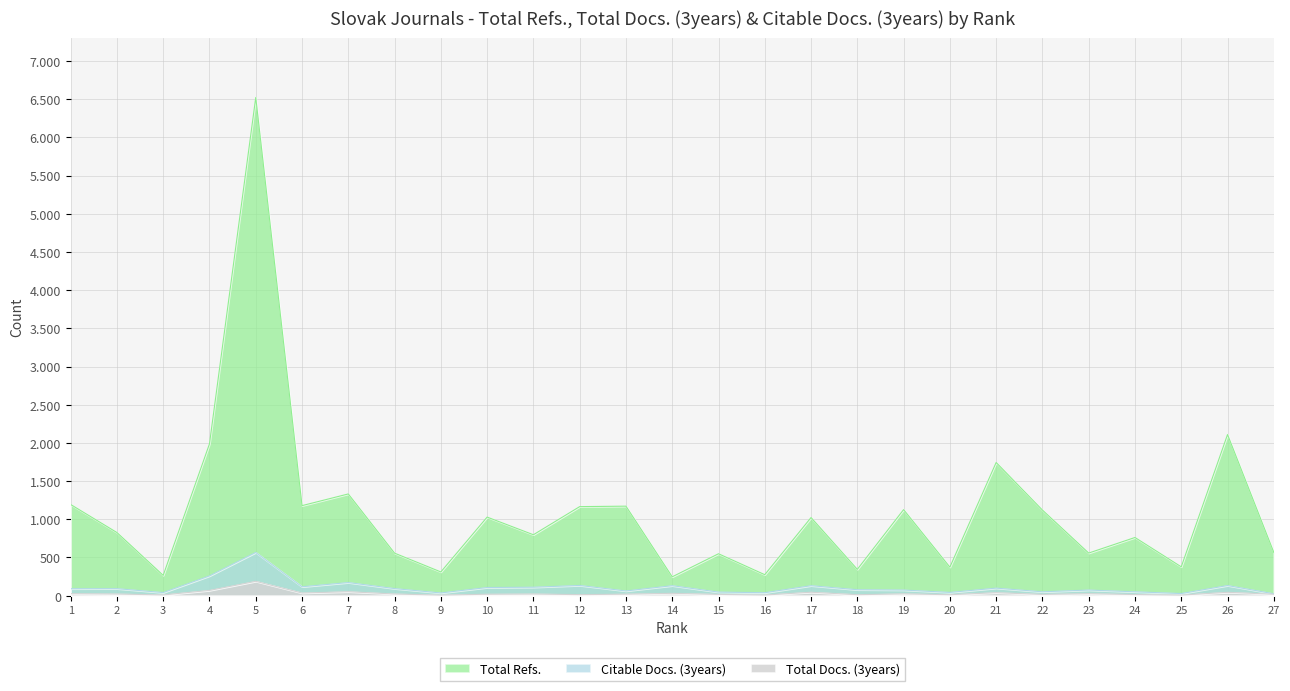

At how many categories does at least one series exceed 5938?

1